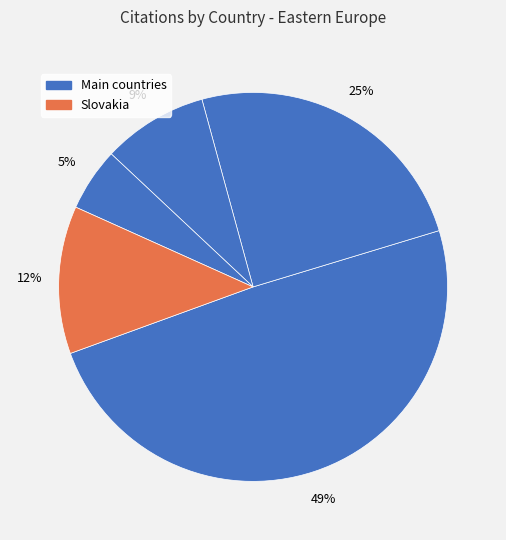

Is there a majority slice in this chart?

No